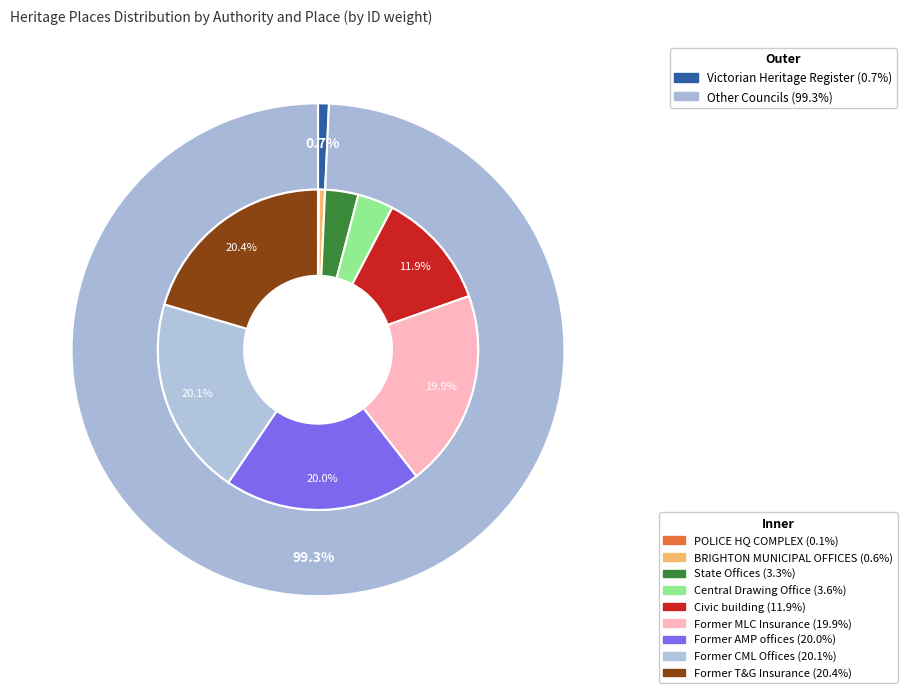

What is the change in value from Central Drawing Office to Former MLC Insurance offices?

+129067